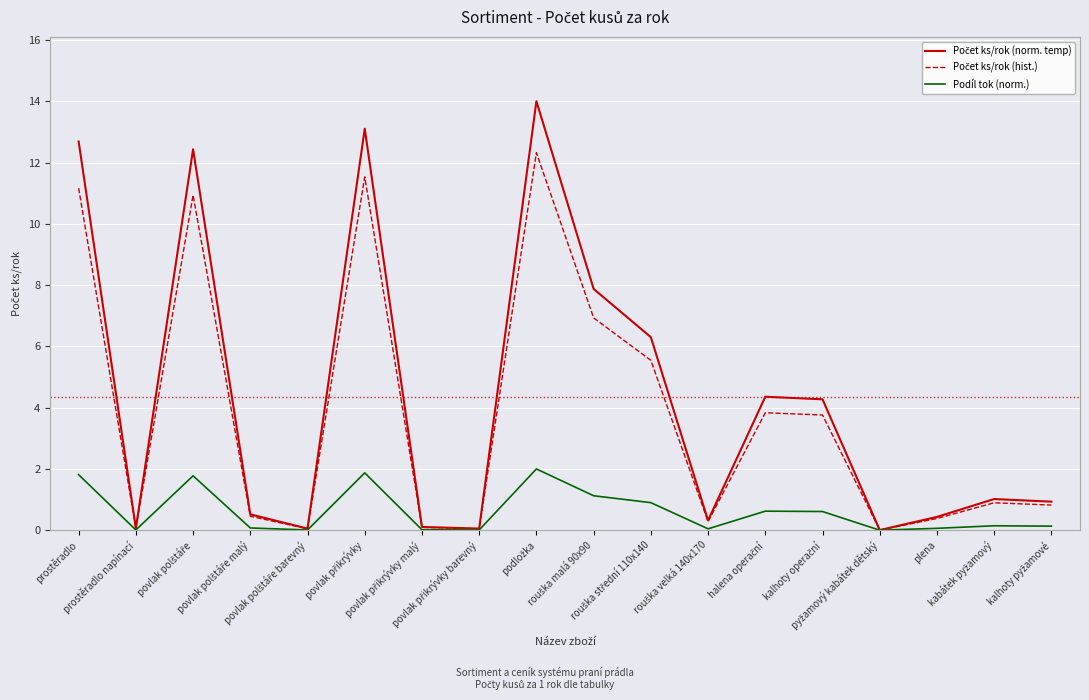

Is this an area chart (filled region under the line)?

No